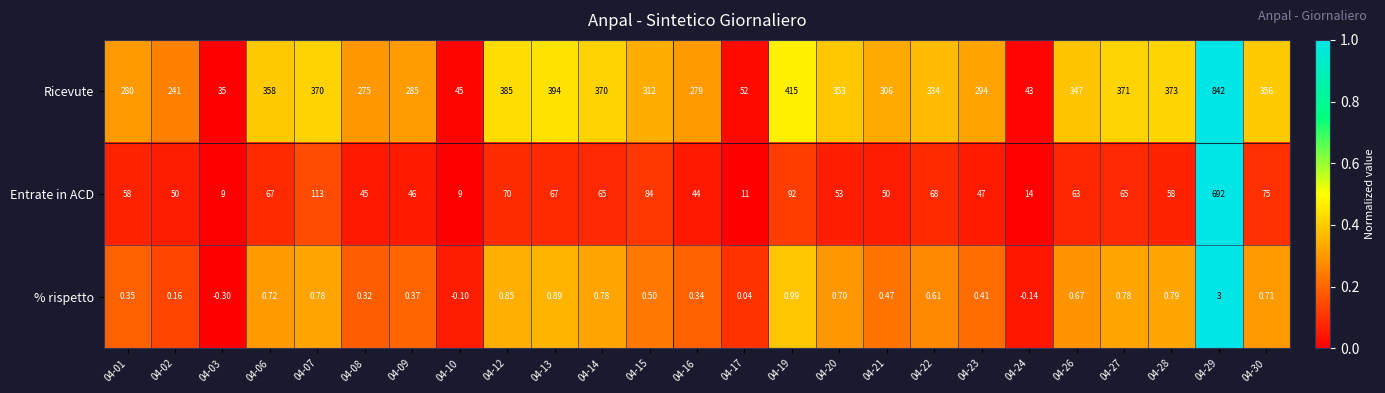

Rank the series by their average value, from highest to lowest.

Ricevute, Entrate in ACD, % rispetto